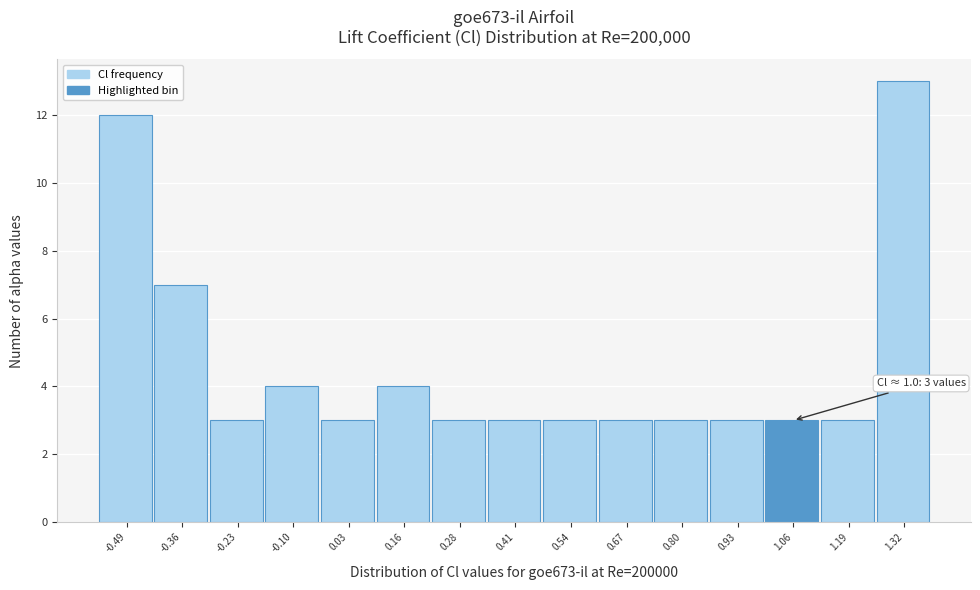

Which range on the x-axis has the tallest bar?

1.26 to 1.38